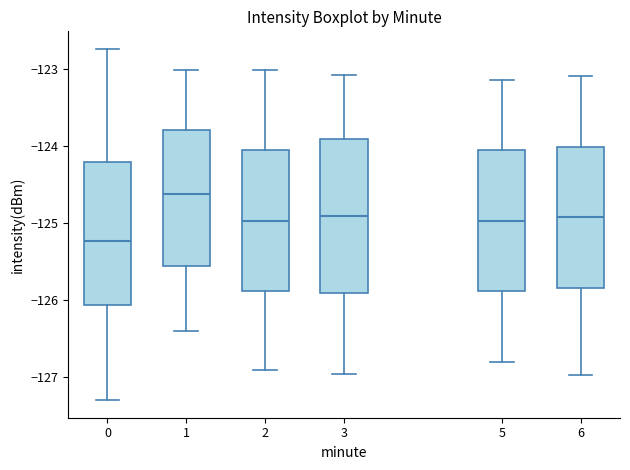

Reading left to right, read every box against the y-axis: the position of its median line, the range the box covers, and the ends of its whiskers. The values are not printed on the chart, so give them approximately, as read against the axis.

0: median -125.2, box -126.1 to -124.2, whiskers -127.3 to -122.7
1: median -124.6, box -125.6 to -123.8, whiskers -126.4 to -123.0
2: median -125.0, box -125.9 to -124.0, whiskers -126.9 to -123.0
3: median -124.9, box -125.9 to -123.9, whiskers -127.0 to -123.1
5: median -125.0, box -125.9 to -124.0, whiskers -126.8 to -123.1
6: median -124.9, box -125.8 to -124.0, whiskers -127.0 to -123.1